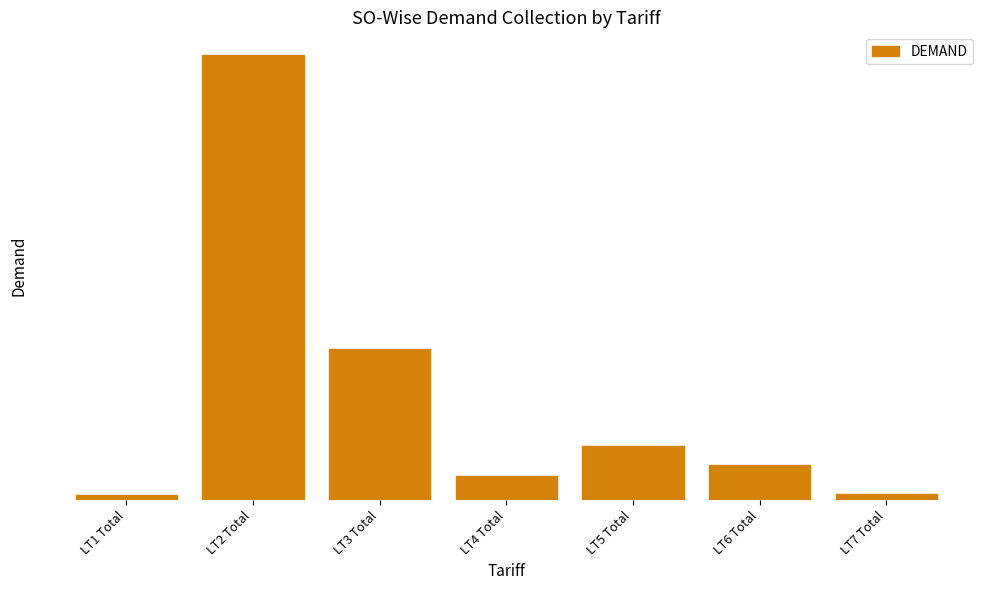

How many values are below 466024?

3